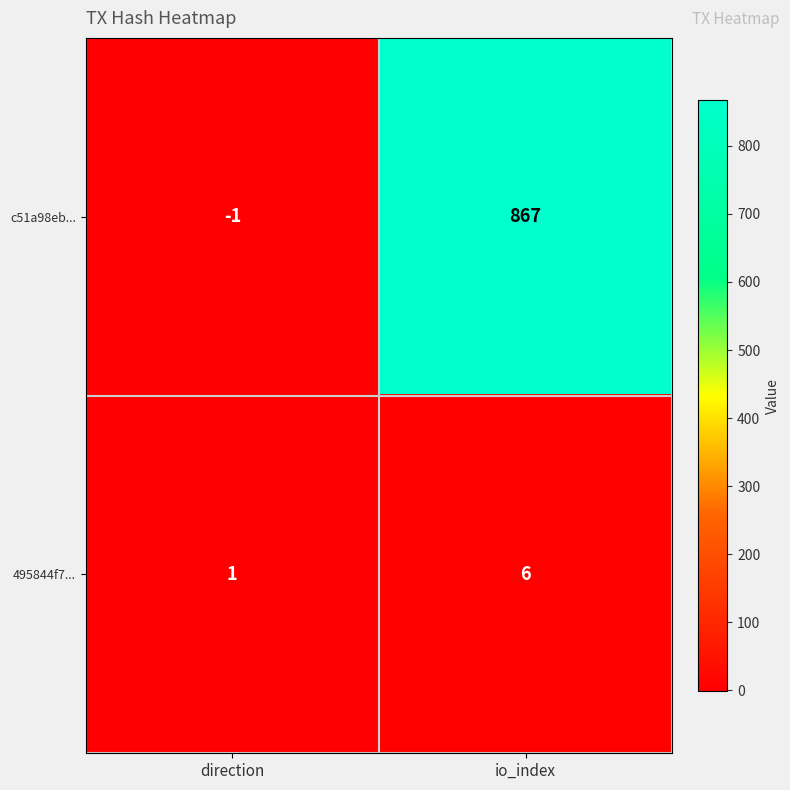

Which label corresponds to the largest value in the chart?

io_index